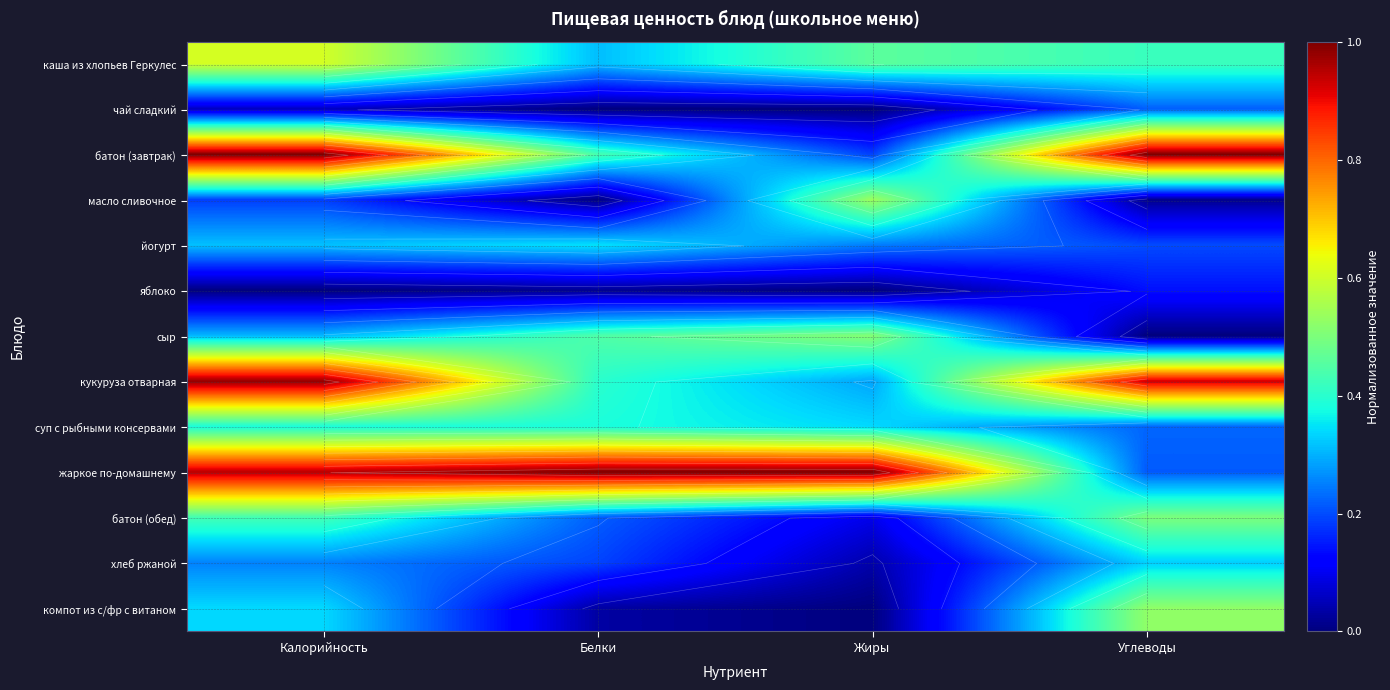

List the labels in order of йогурт value, largest first.

Белки, Калорийность, Жиры, Углеводы